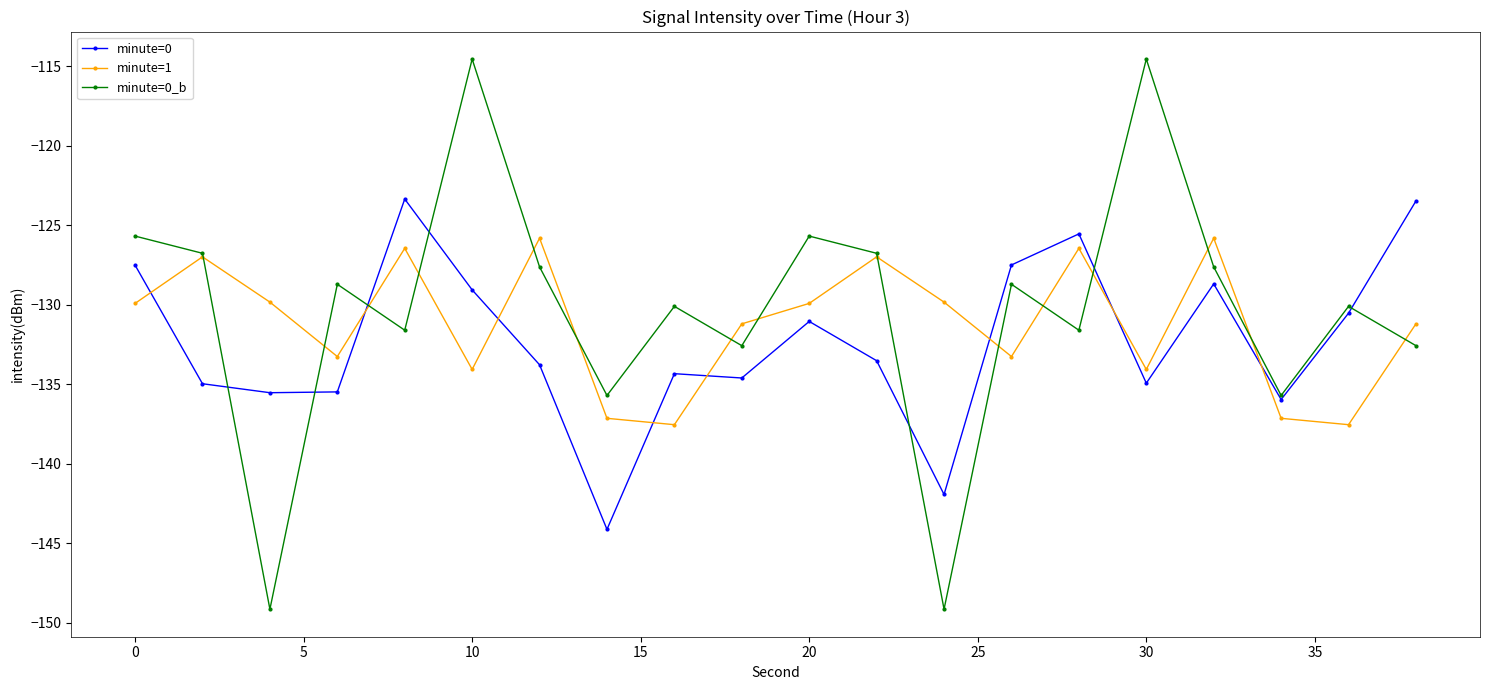

List the series in order of their overall mean, highest first.

minute=0_b, minute=1, minute=0